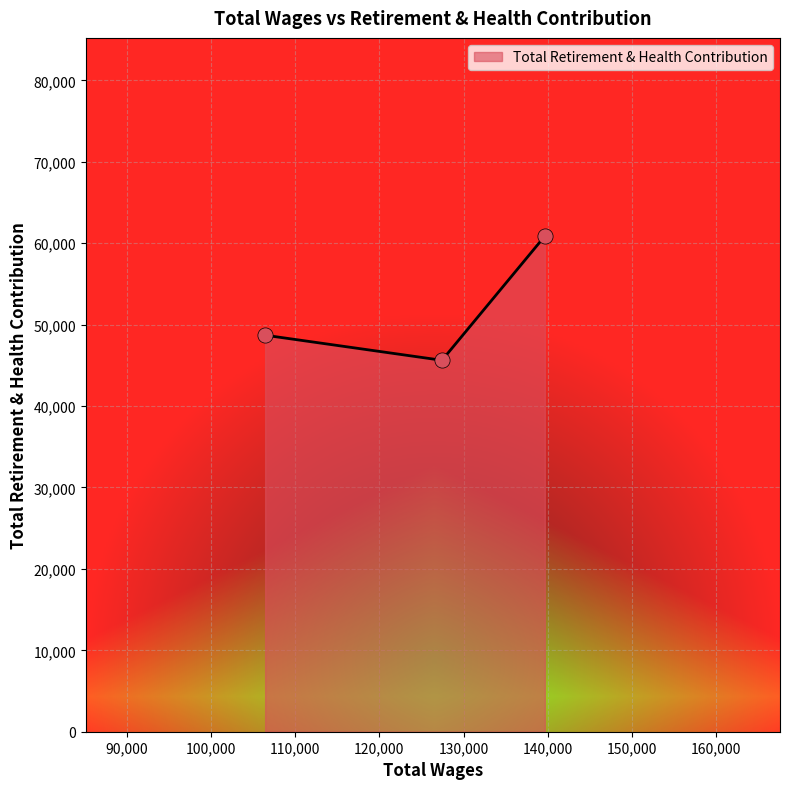

What is the maximum value shown in the chart?

60878